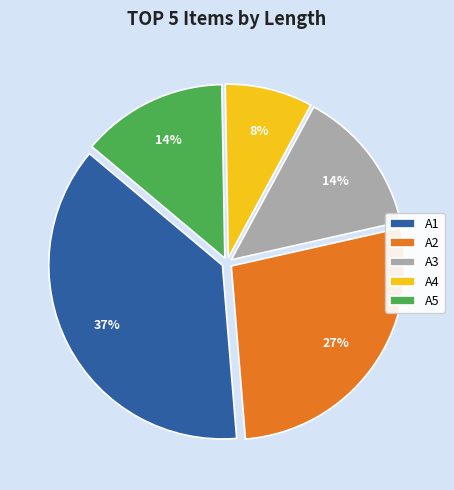

To the nearest percent, what portion does A3 represent?

14%